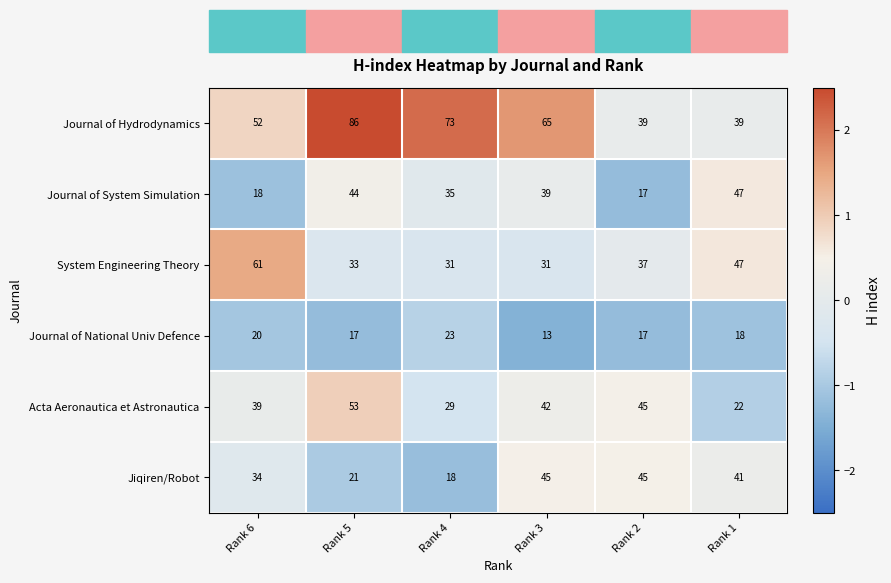

The Jiqiren/Robot series shows 41 at Rank 1. True or false?

True